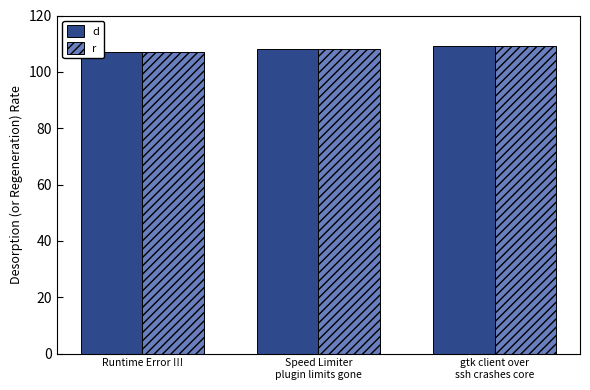

The value of d at Speed Limiter
plugin limits gone is 144. True or false?

False